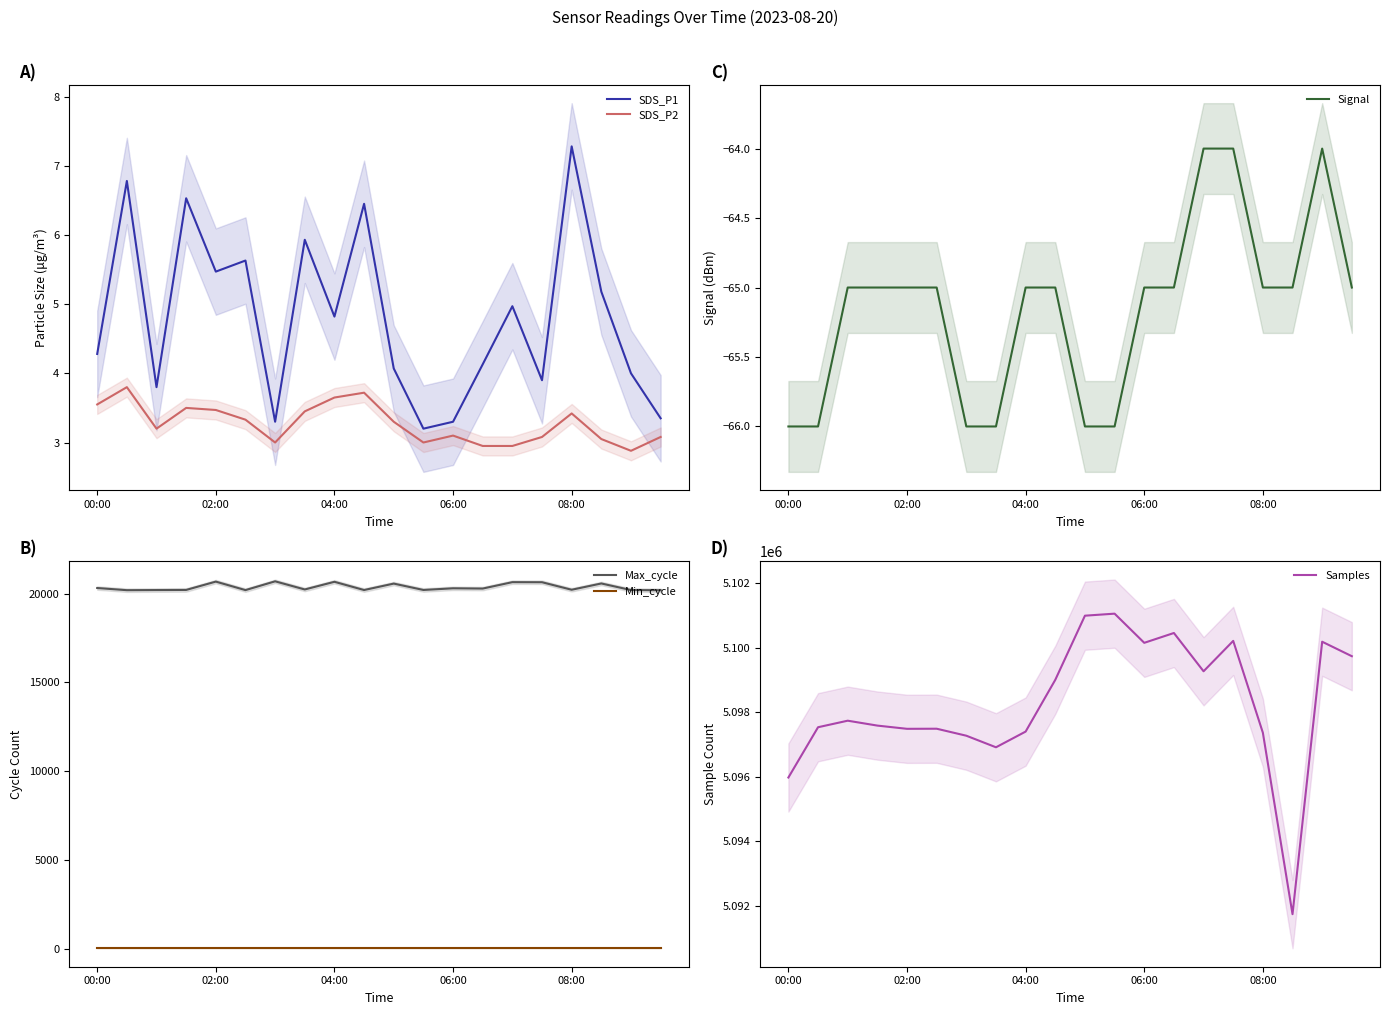

What is the minimum value for SDS_P2?

2.9